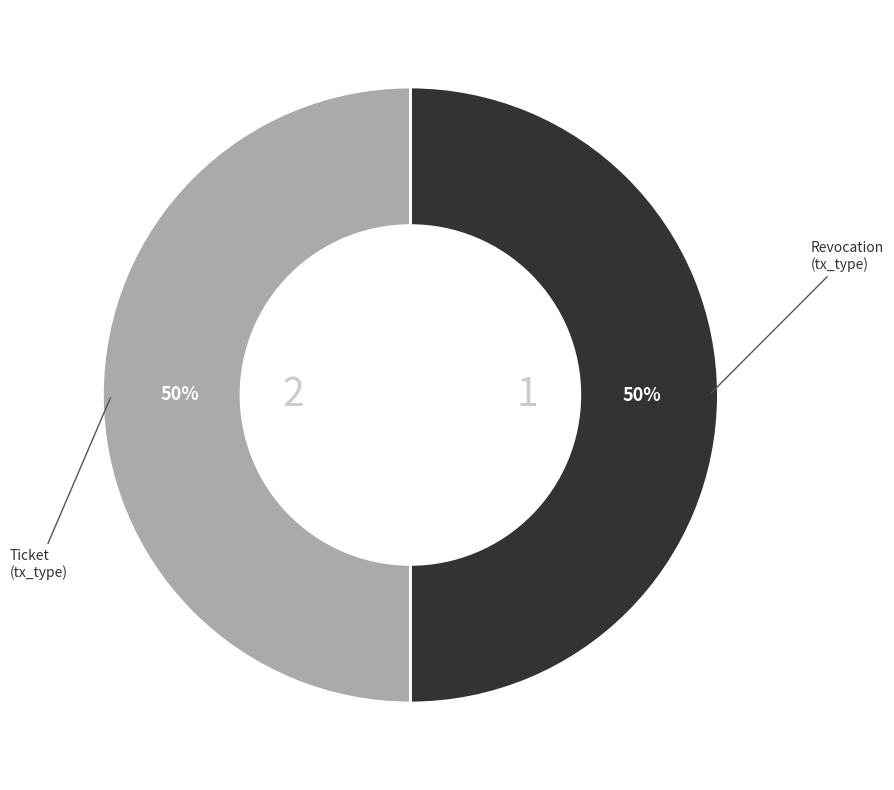

Is it true that Revocation is 64% of the pie?

False